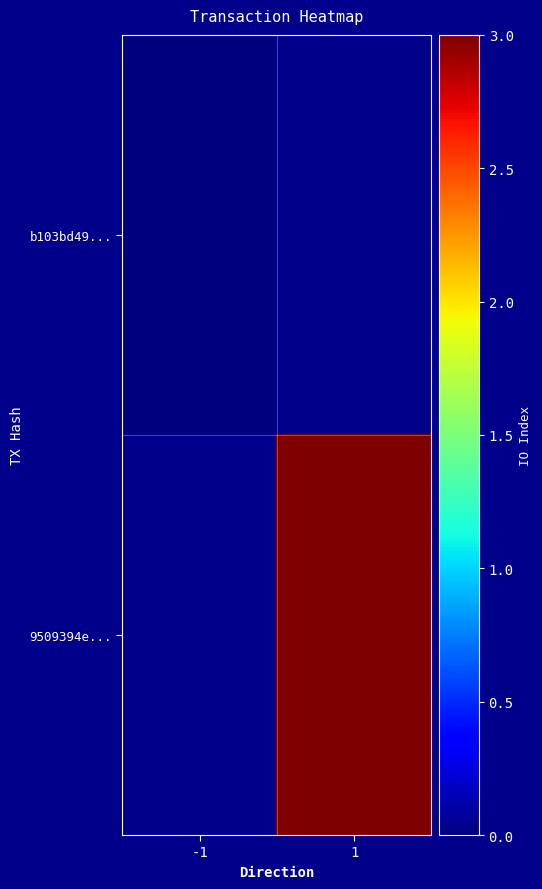

Which has a higher value, -1 or 1?

1